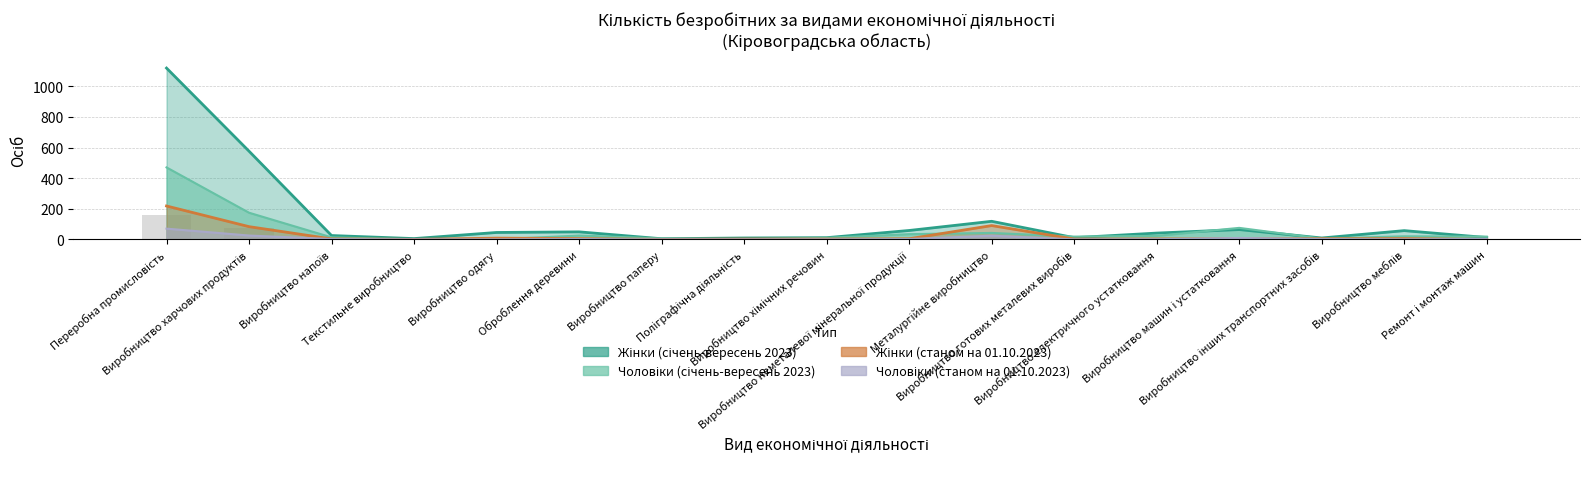

Which category has the lowest value across all series?

Текстильне виробництво